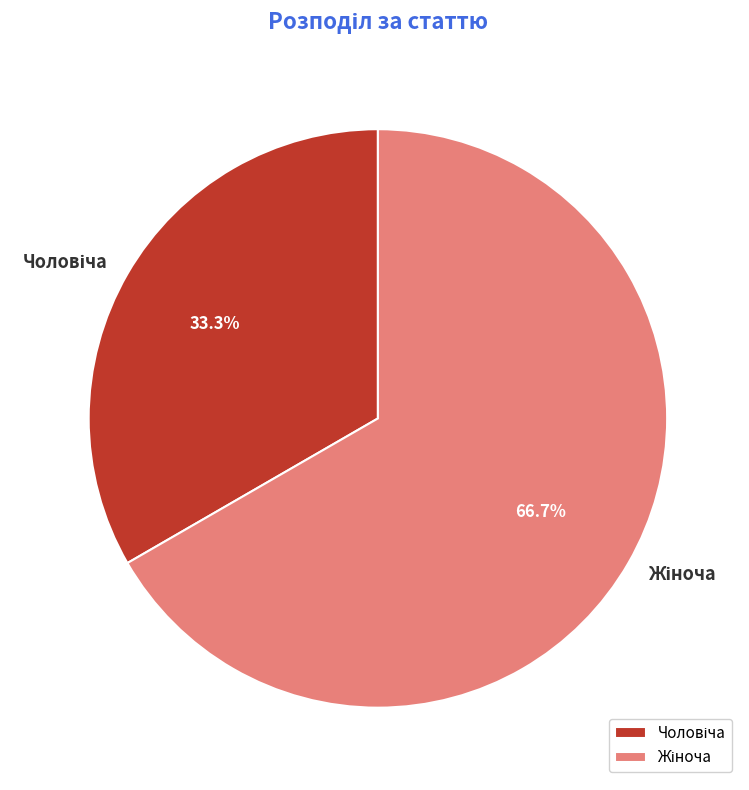

Does any single category account for the majority?

Yes